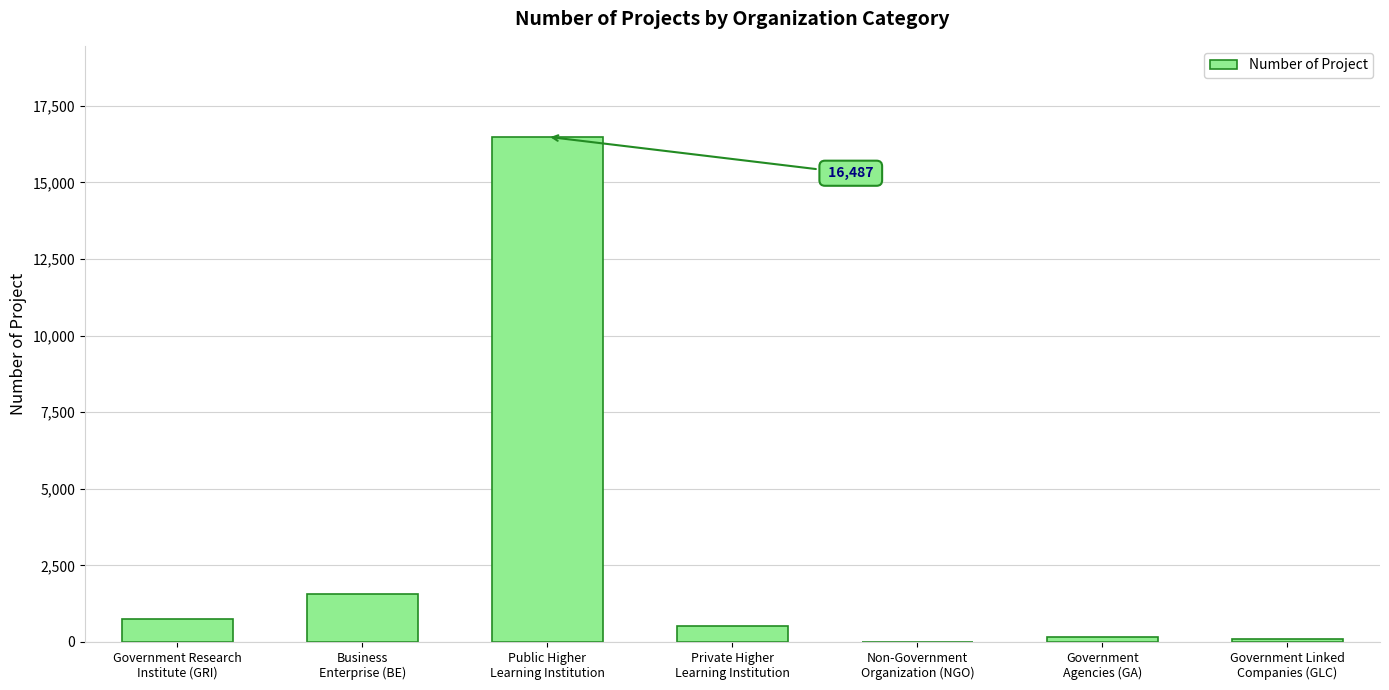

What is the sum of the values at Government Research
Institute (GRI) and Private Higher
Learning Institution?

1286